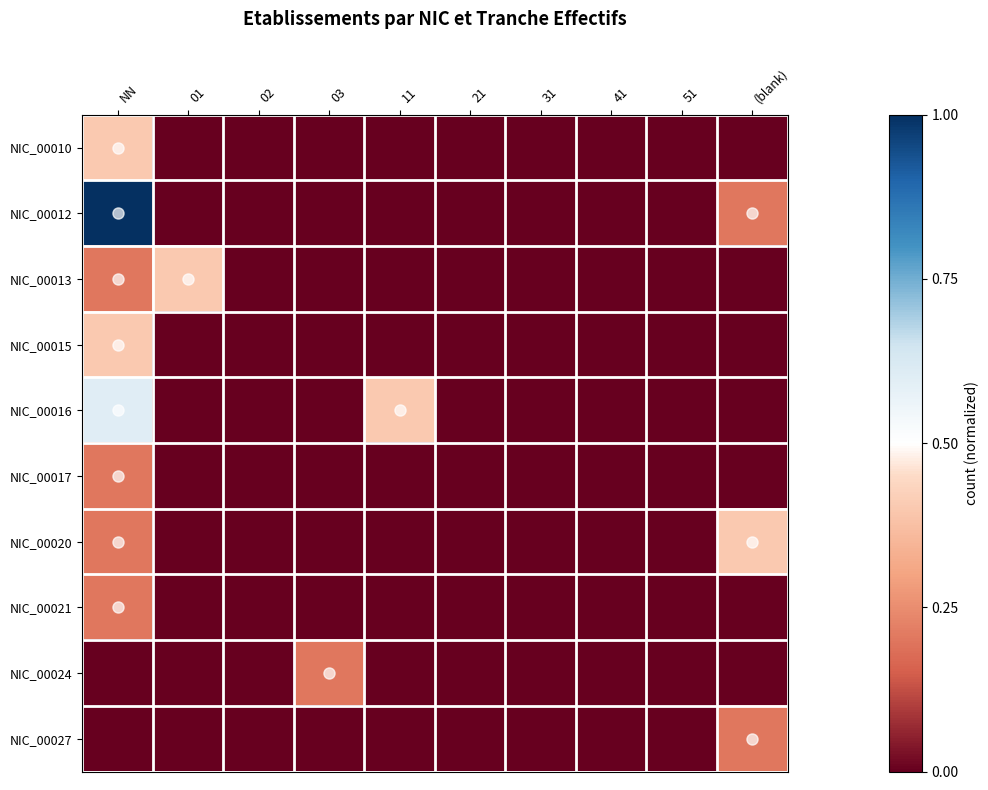

Rank the series by their maximum value, from lowest to highest.

NIC_00017, NIC_00021, NIC_00024, NIC_00027, NIC_00010, NIC_00013, NIC_00015, NIC_00020, NIC_00016, NIC_00012